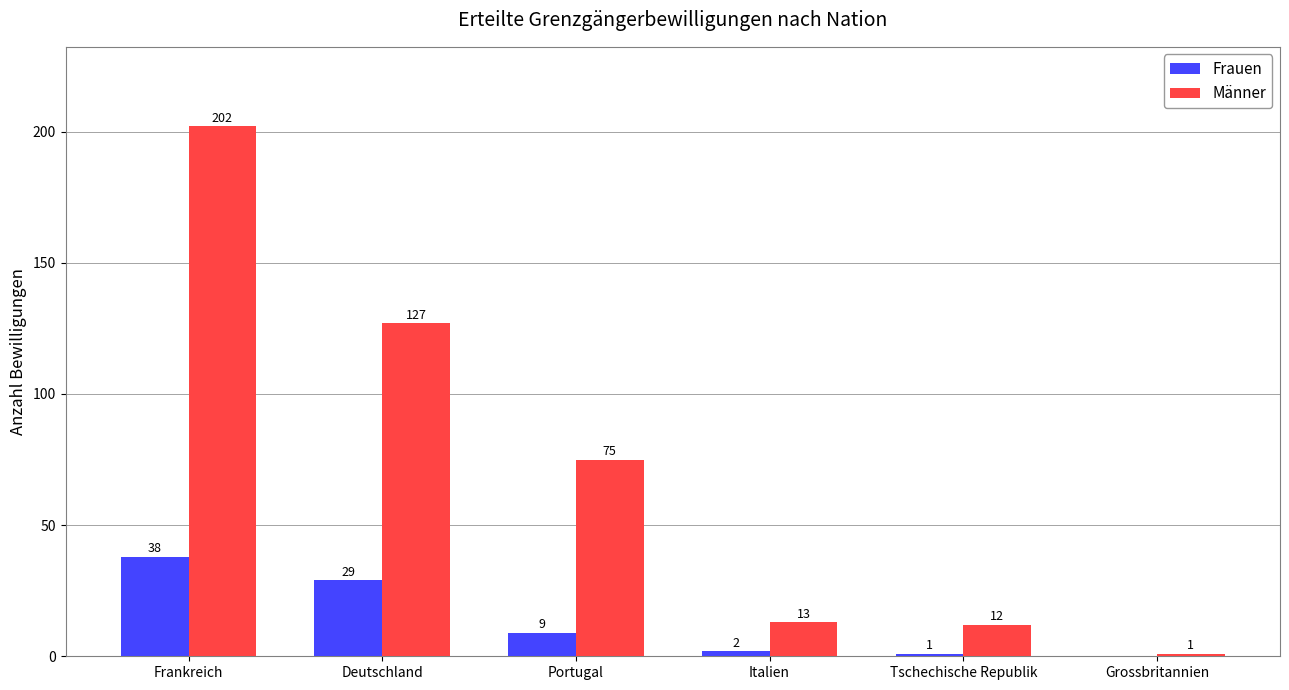

What is the maximum value shown in the chart?

202